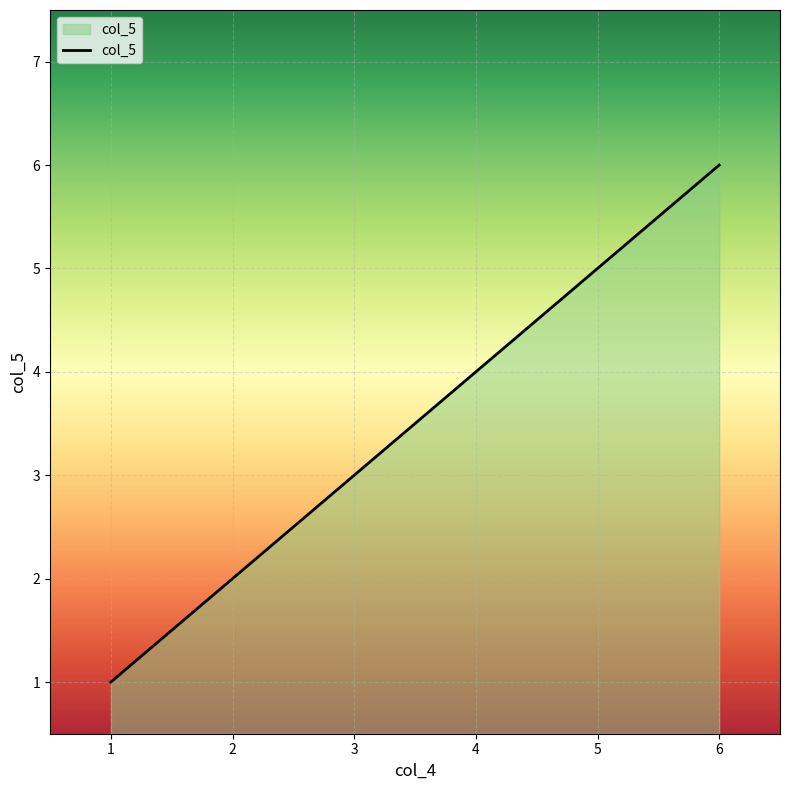

What is the difference between the second highest and minimum values?

4